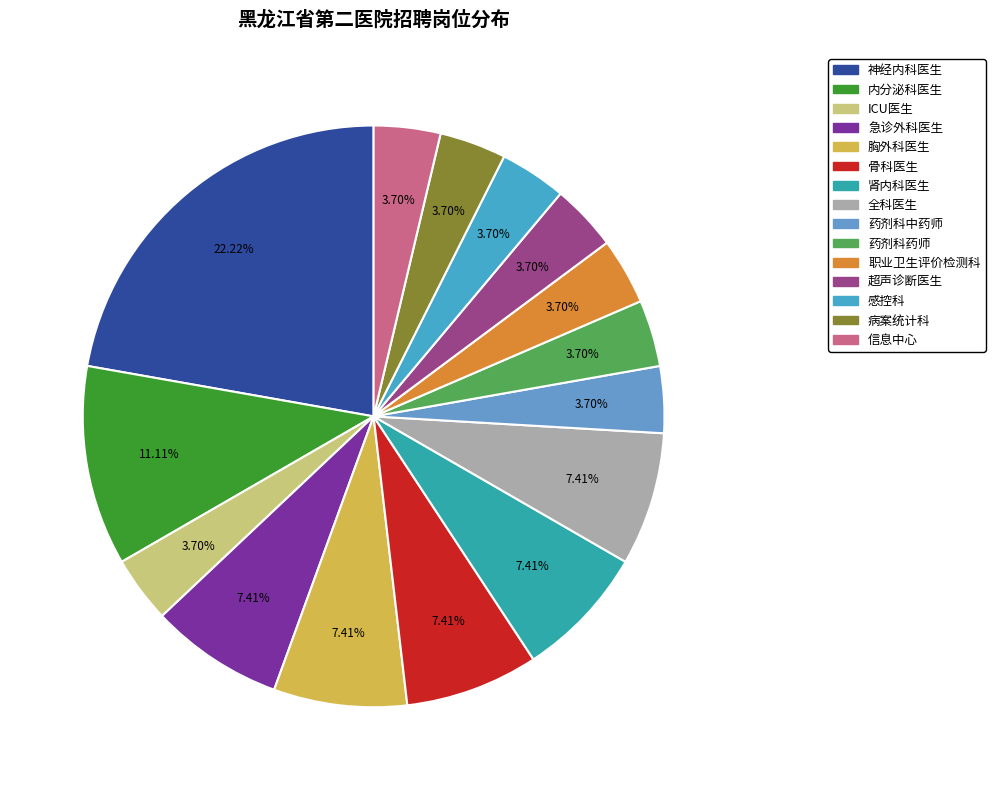

Which slice is the smallest?

ICU医生